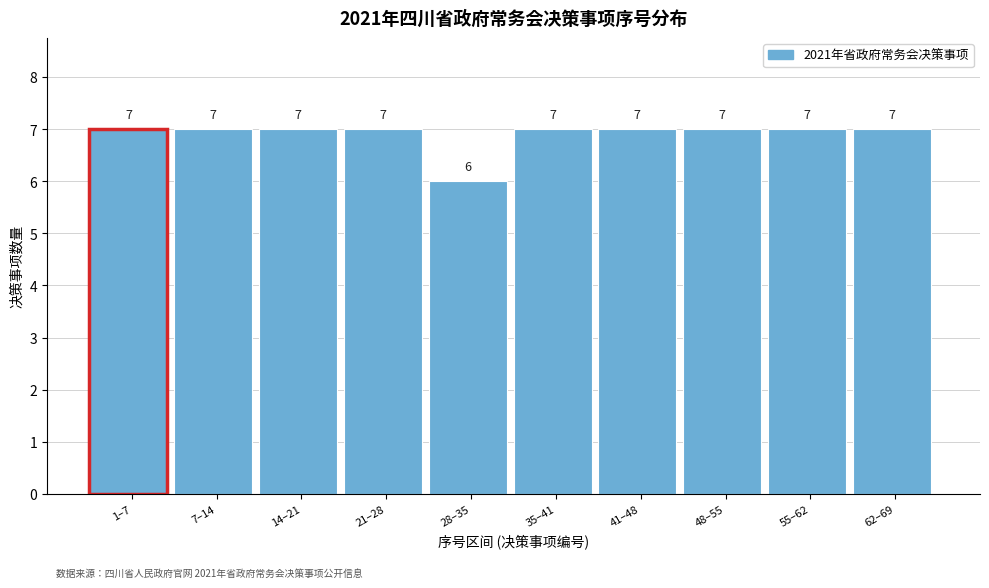

Reading left to right, what are all the values shown in this chart?

7	7	7	7	6	7	7	7	7	7